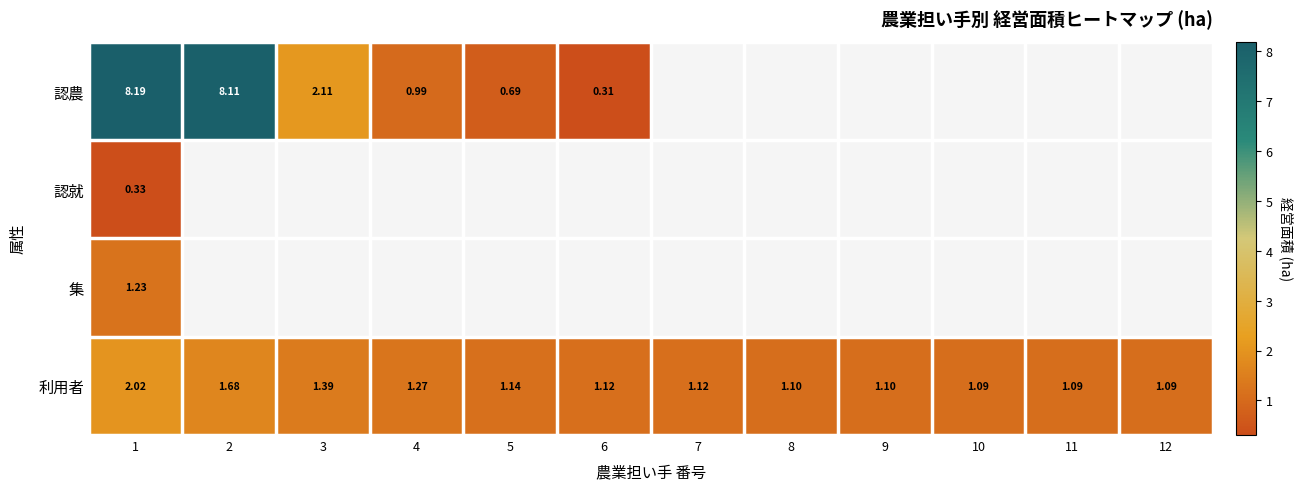

What is the difference between the highest and lowest values at 3?

0.7